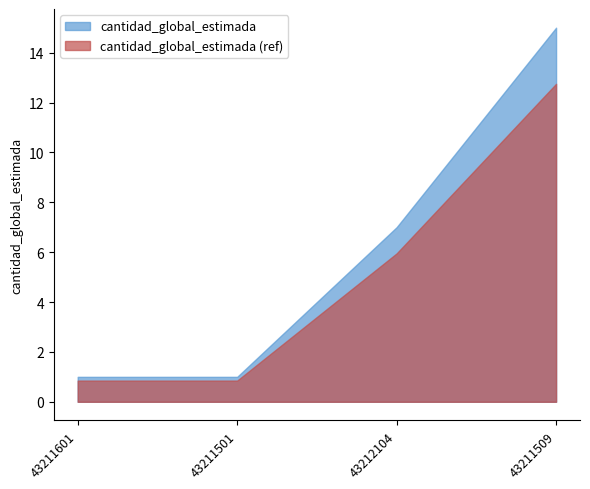

Where does the data first go above 7?

43211509